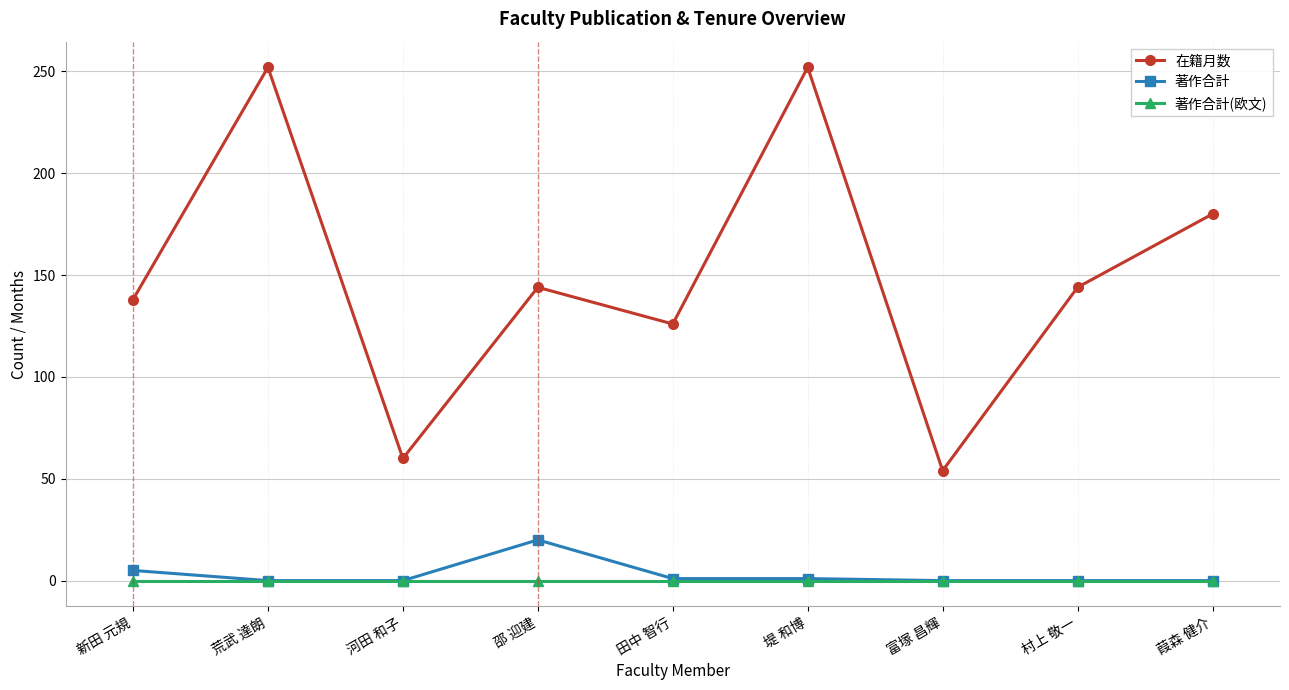

What is the average value of the 著作合計 series?

3